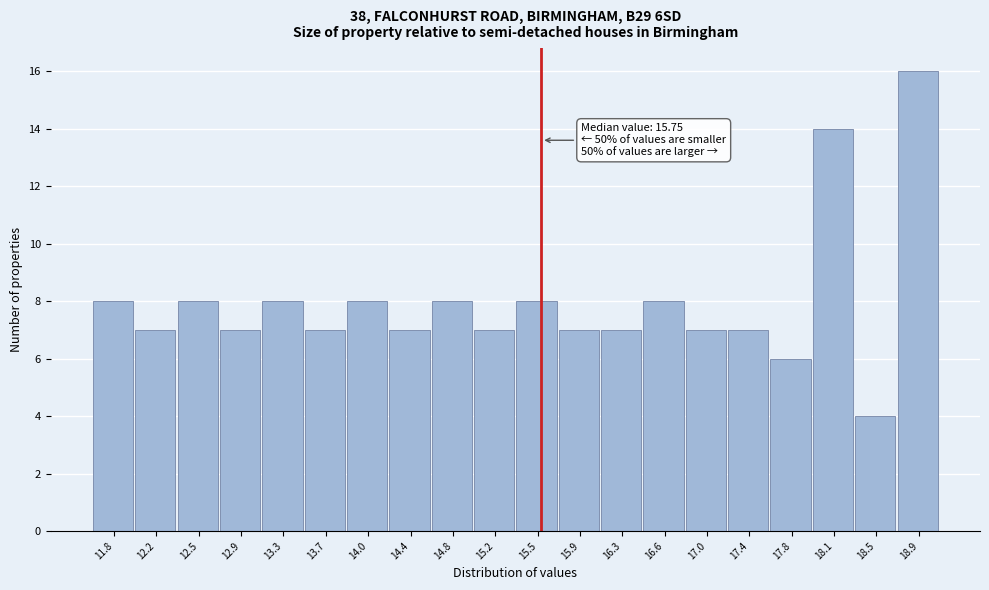

Reading right to left, extract all data points from this chart.

16	4	14	6	7	7	8	7	7	8	7	8	7	8	7	8	7	8	7	8